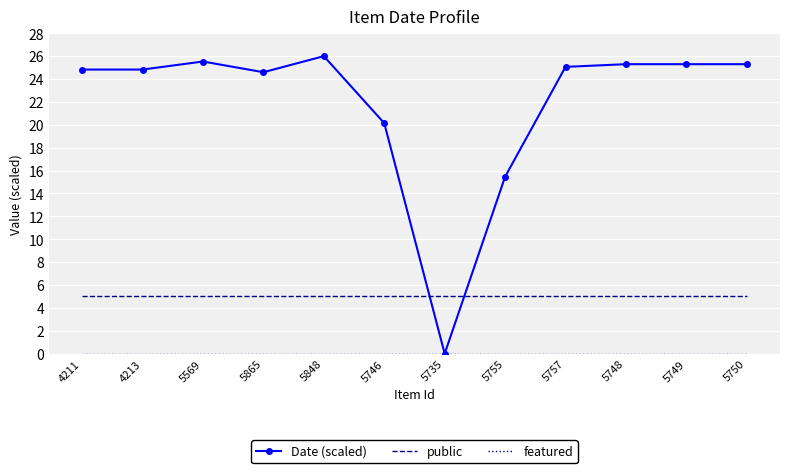

What is the greatest value displayed?

26.0